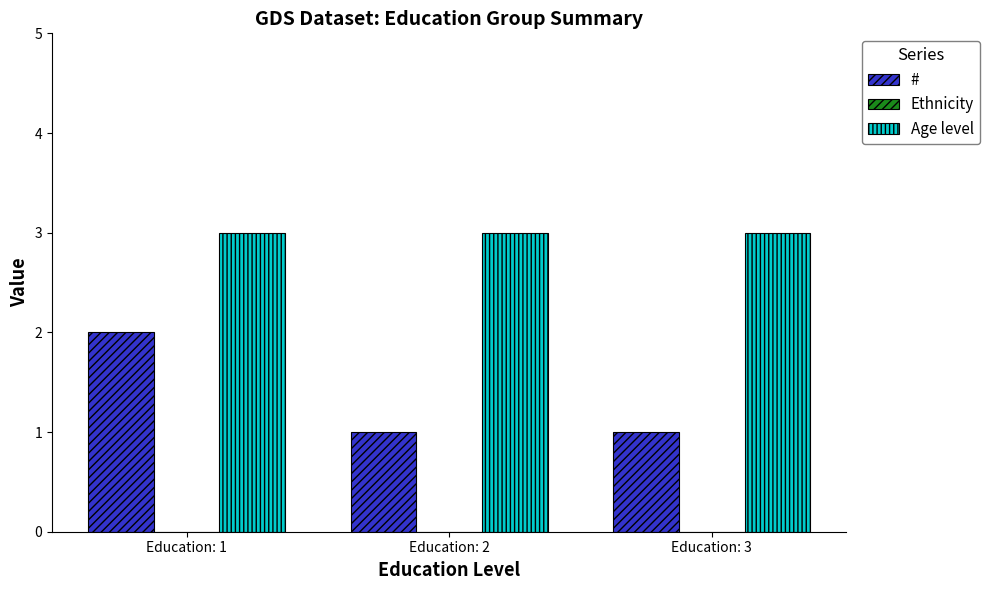

What is the total value across all series at Education: 3?

4